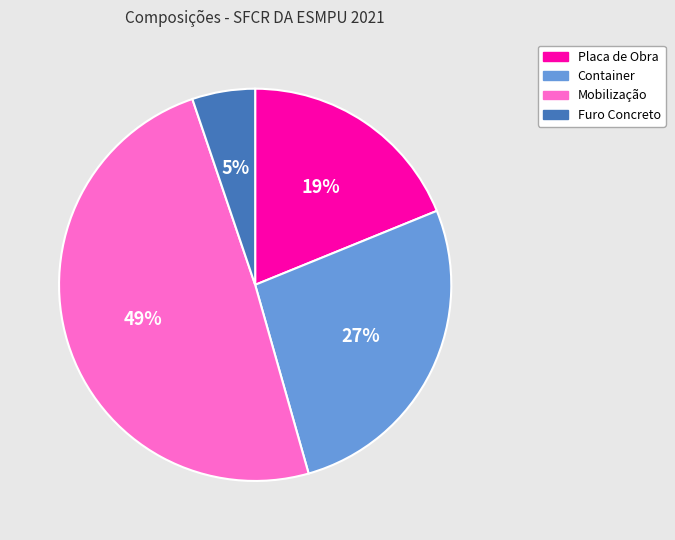

Does any single category account for the majority?

No